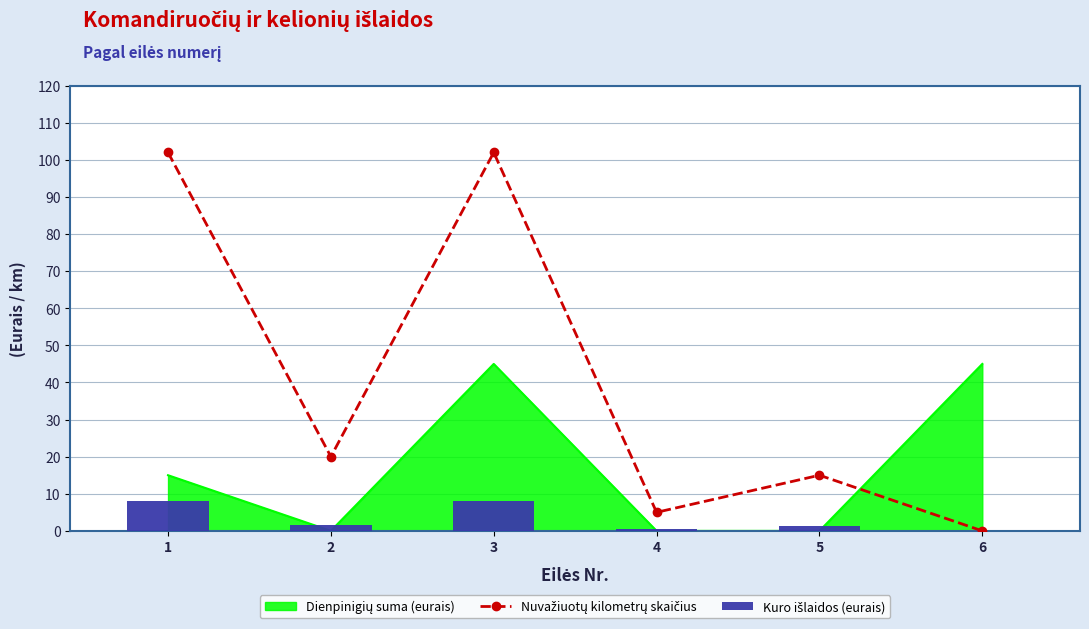

At which label does Nuvažiuotų kilometrų skaičius reach its minimum?

6